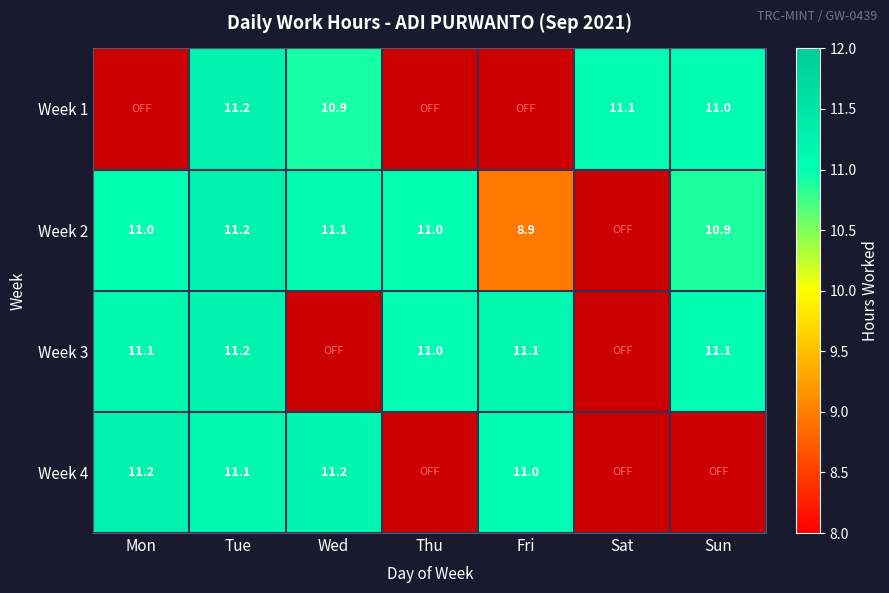

Is it true that Week 4 equals 11.2 at Wed?

True